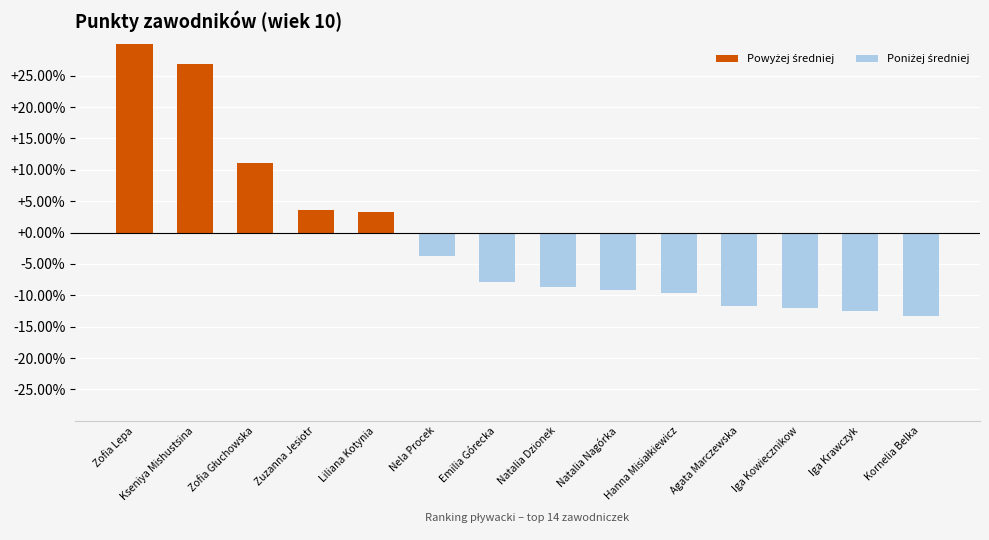

List the labels in order of value, smallest first.

Kornelia Belka, Iga Krawczyk, Iga Kowiecznikow, Agata Marczewska, Hanna Misiałkiewicz, Natalia Nagórka, Natalia Dzionek, Emilia Górecka, Nela Procek, Liliana Kotynia, Zuzanna Jesiotr, Zofia Głuchowska, Kseniya Mishustsina, Zofia Lepa